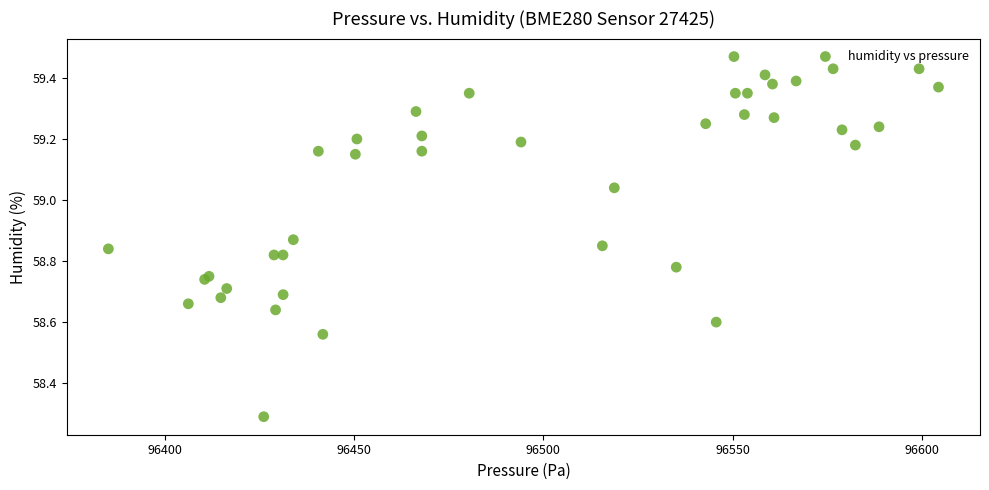

What Y value in the scatter plot is closest to 58?

58.3